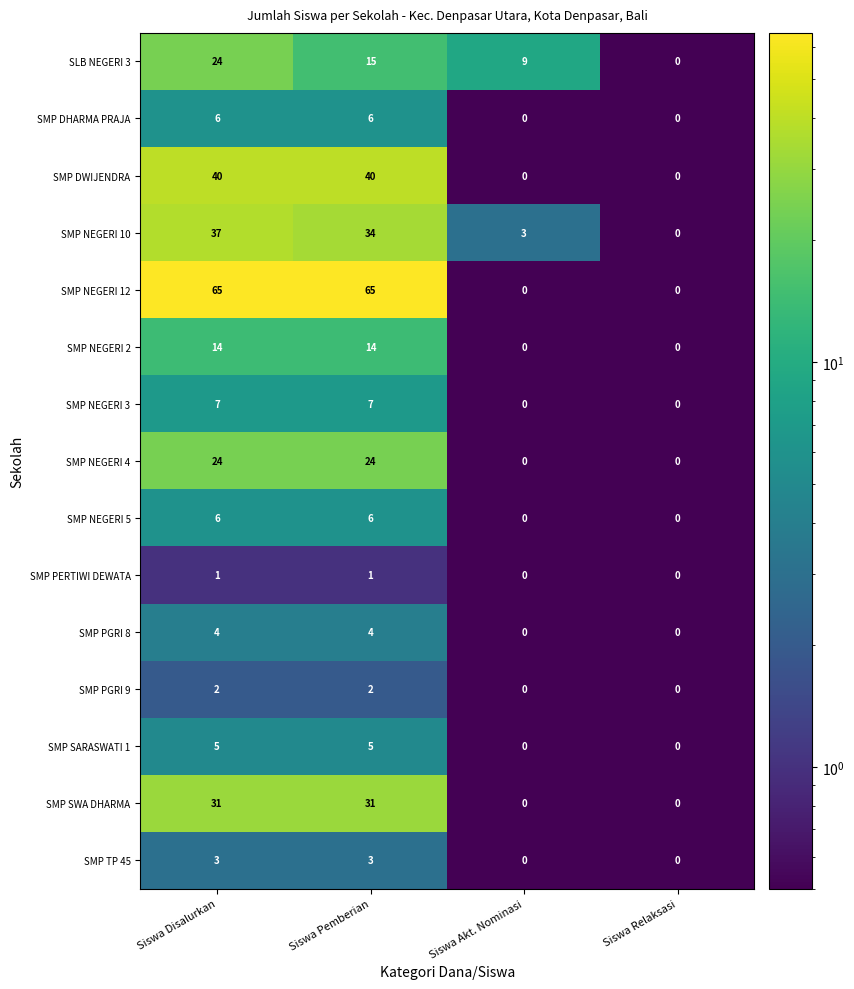

The SLB NEGERI 3 series shows 10 at Siswa Pemberian. True or false?

False